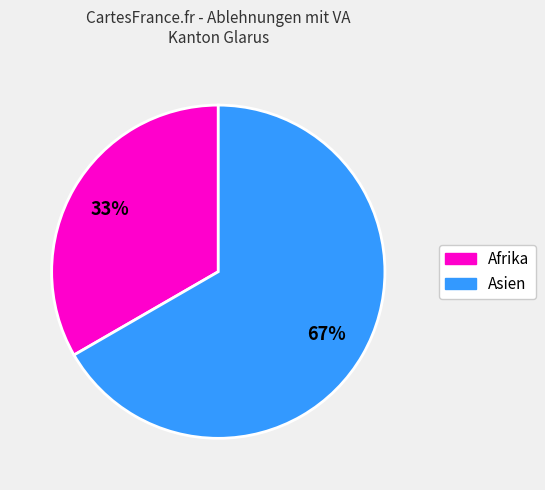

Is there any slice that represents more than half of the pie?

Yes